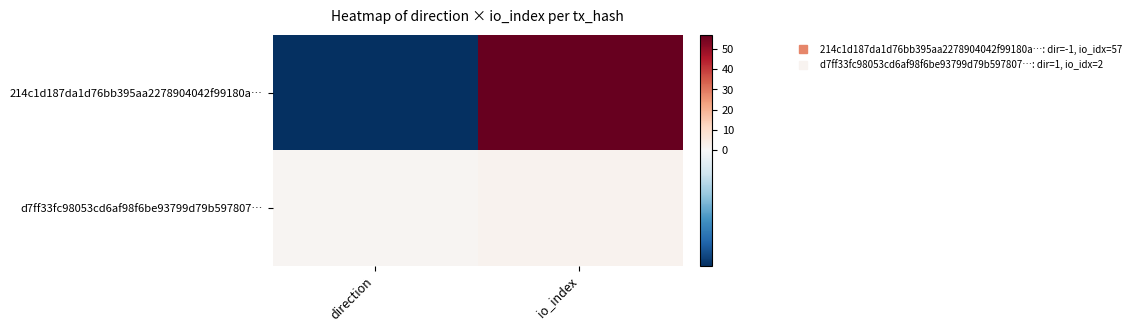

Which series has the largest total across all categories?

214c1d187da1d76bb395aa2278904042f99180a…